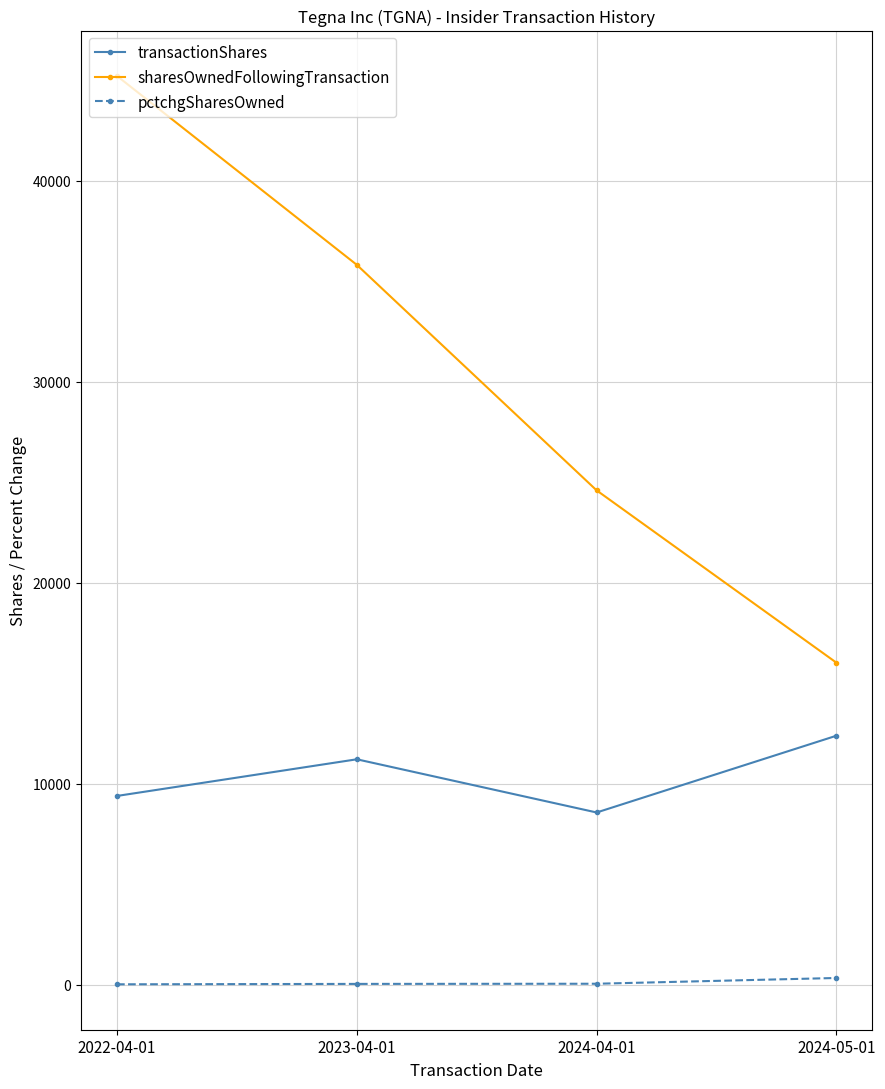

Where does the sharesOwnedFollowingTransaction series first go above 35827?

2022-04-01